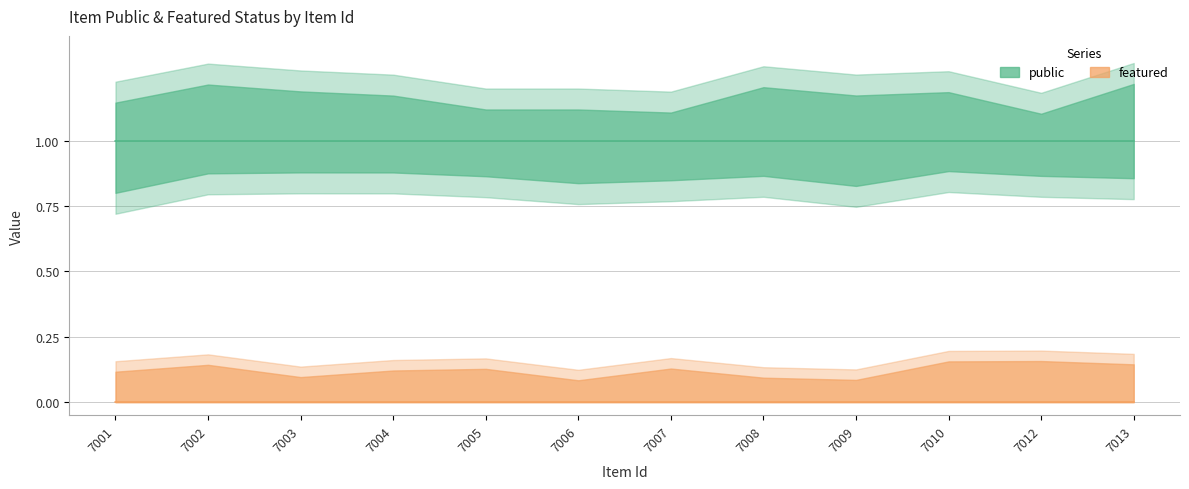

Is the value of featured at 7003 greater than the value of public at 7010?

No